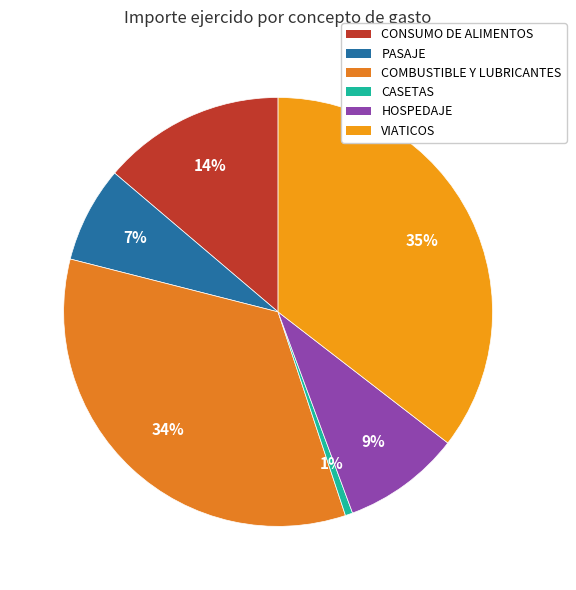

To the nearest percent, what is the average slice percentage?

17%